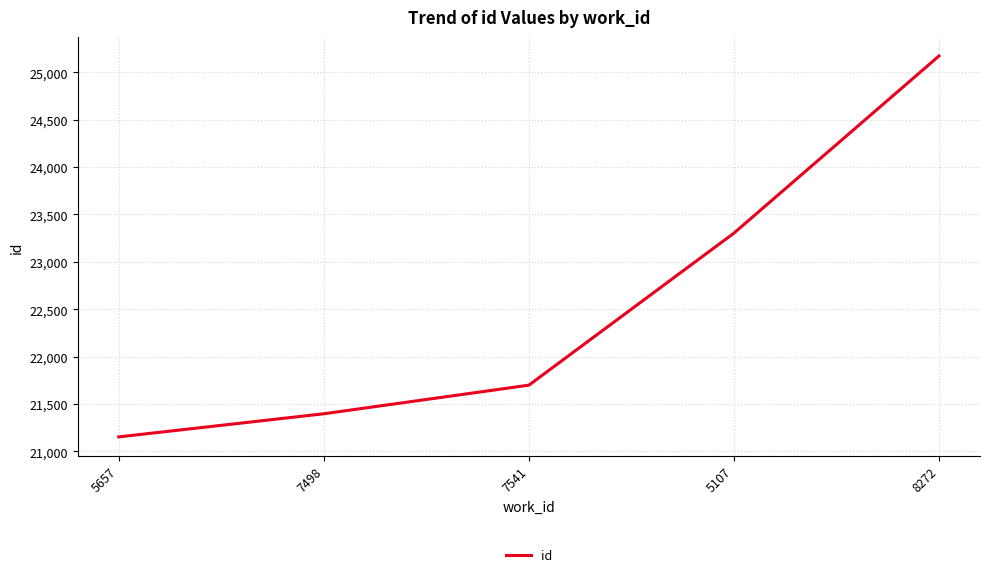

Reading right to left, extract all data points from this chart.

25173	23303	21698	21396	21152